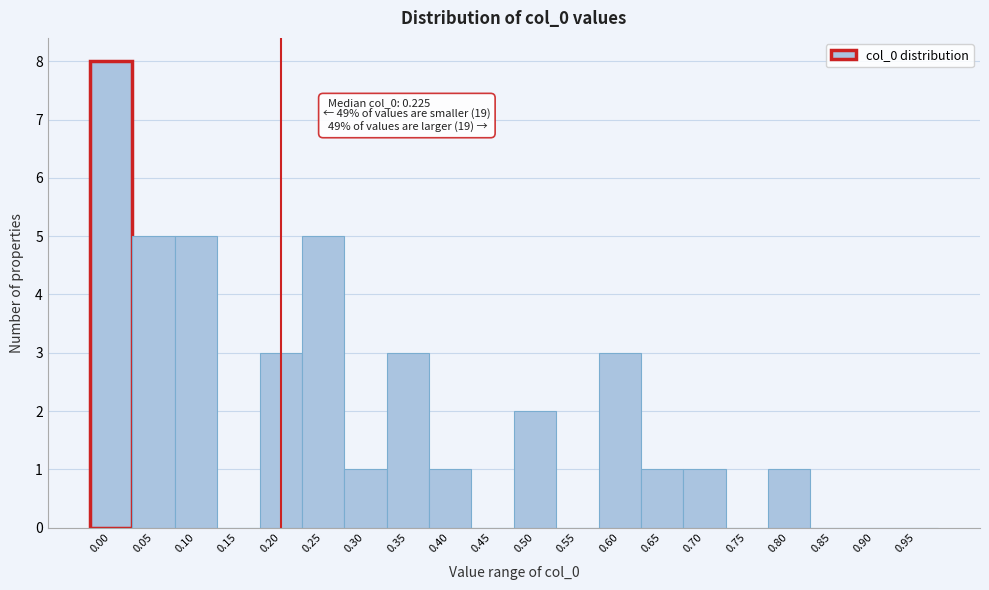

Reading left to right, what are all the values shown in this chart?

0.00=8	0.05=5	0.10=5	0.15=0	0.20=3	0.25=5	0.30=1	0.35=3	0.40=1	0.45=0	0.50=2	0.55=0	0.60=3	0.65=1	0.70=1	0.75=0	0.80=1	0.85=0	0.90=0	0.95=0